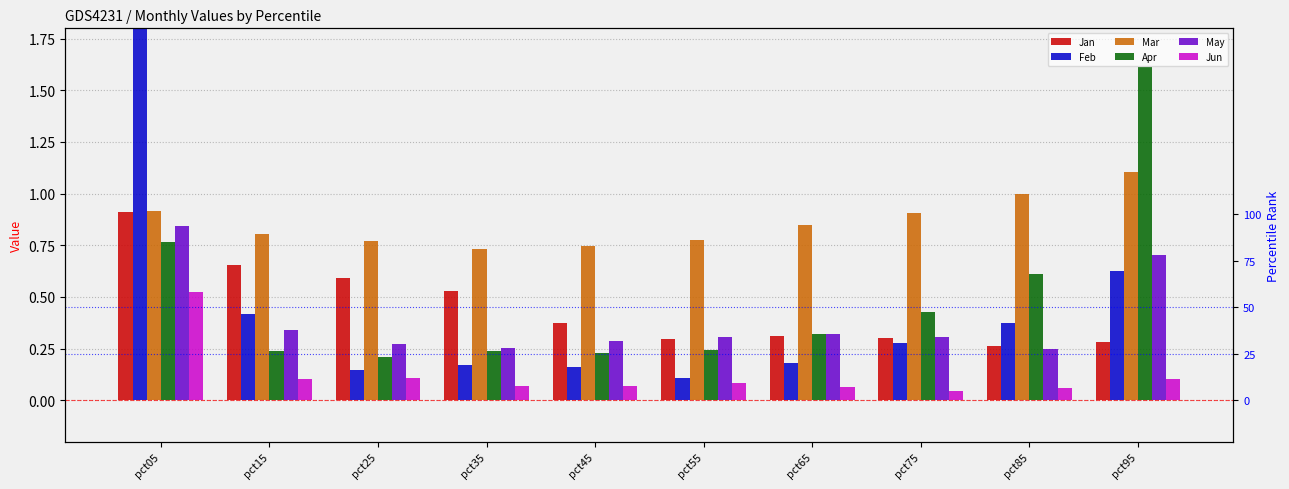

What are all the series names shown in the legend?

Jan, Feb, Mar, Apr, May, Jun